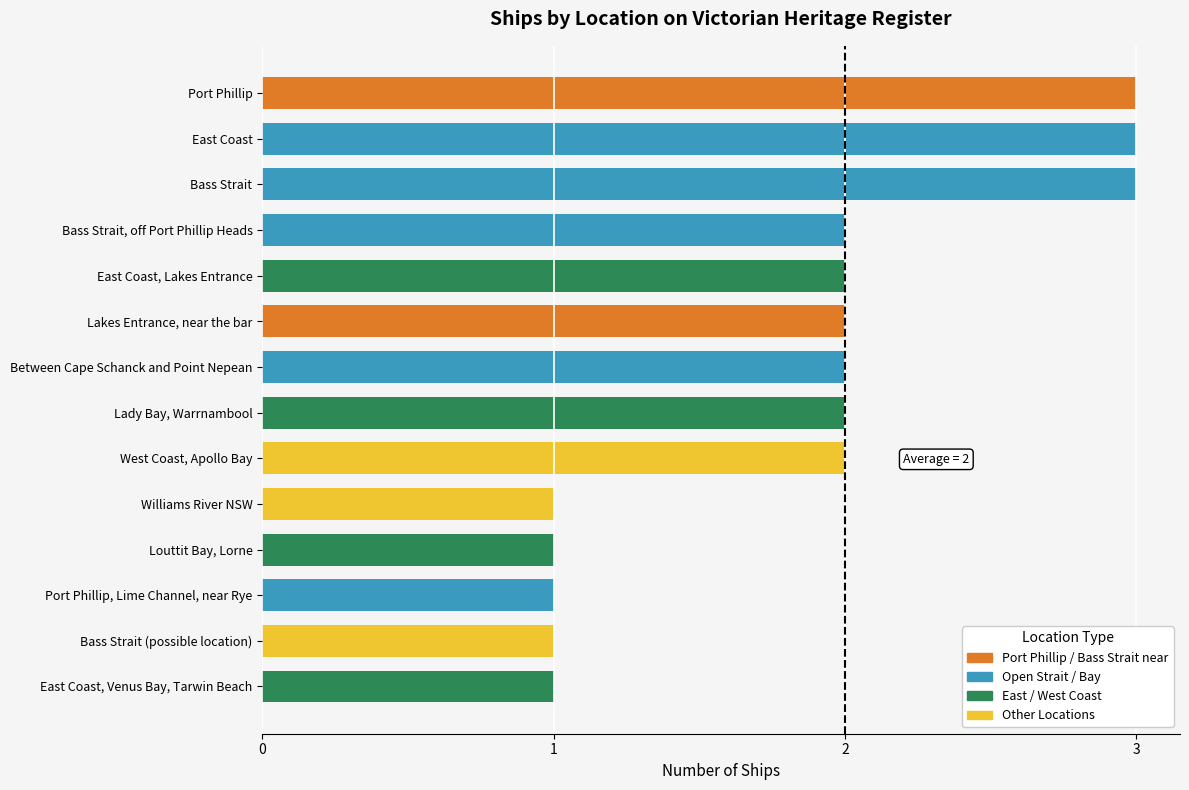

Between Louttit Bay, Lorne and Bass Strait, which is larger?

Bass Strait